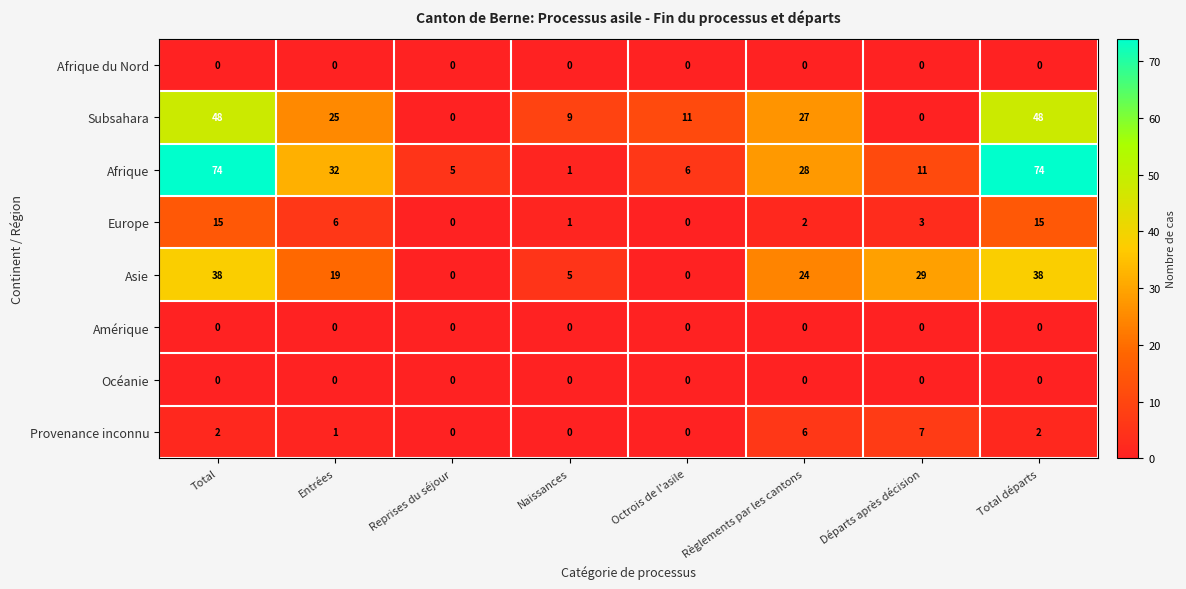

What is the difference between the maximum and minimum values in the Afrique series?

73